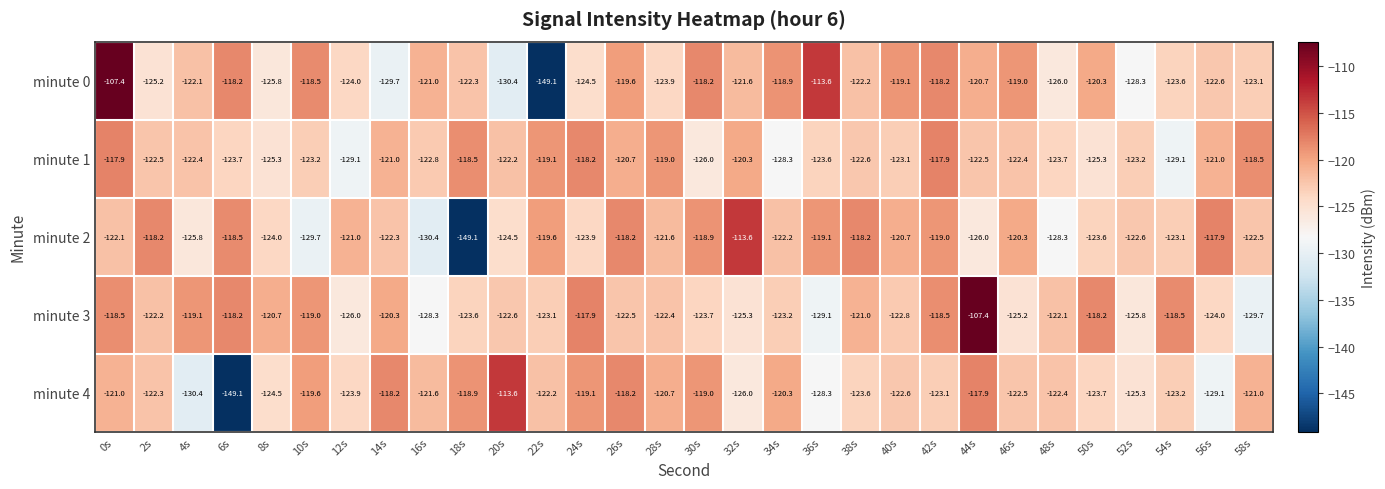

At which label does minute 2 reach its minimum?

18s